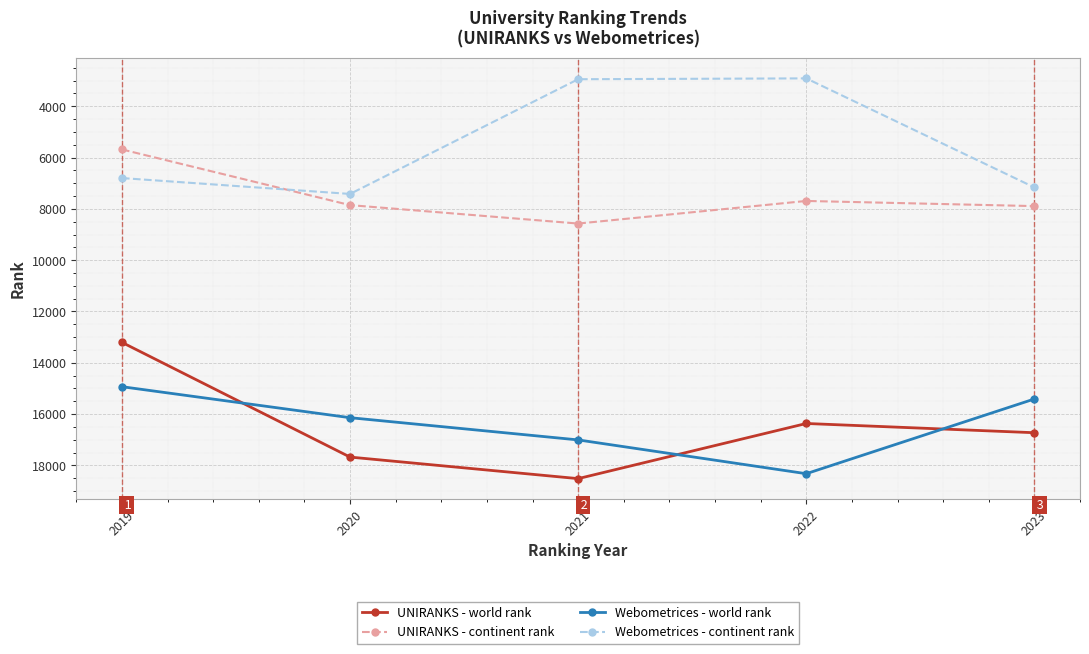

The UNIRANKS - world rank series shows 18514 at 2021. True or false?

True